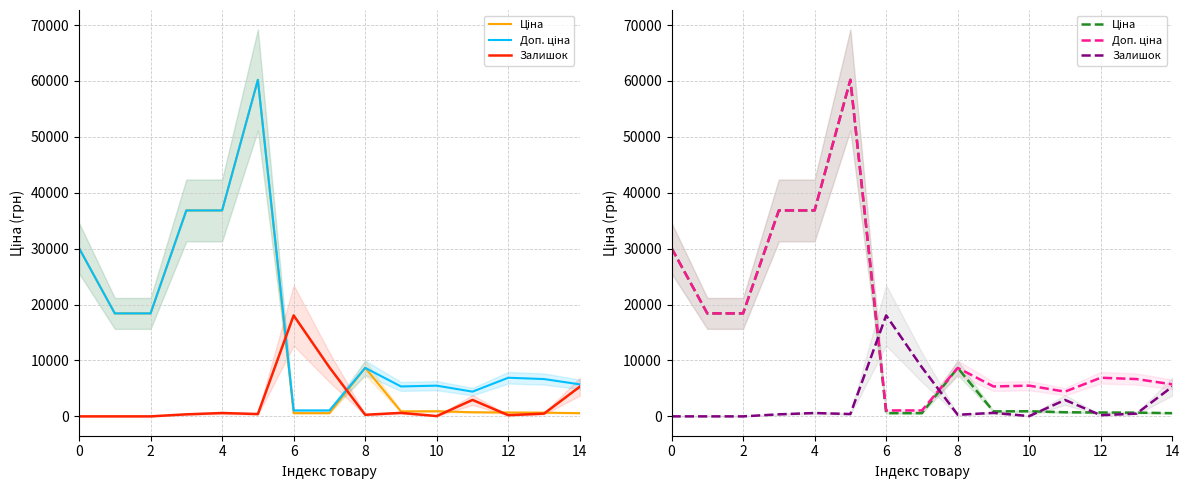

In Доп. ціна, how many points are lower than both neighbors (excluding endpoints)?

2